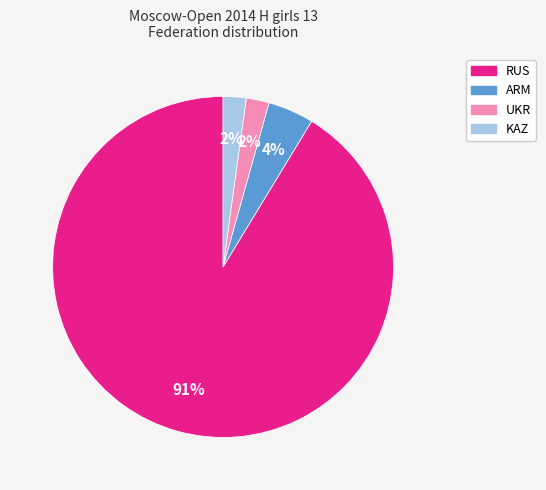

How many segments does this pie chart have?

4